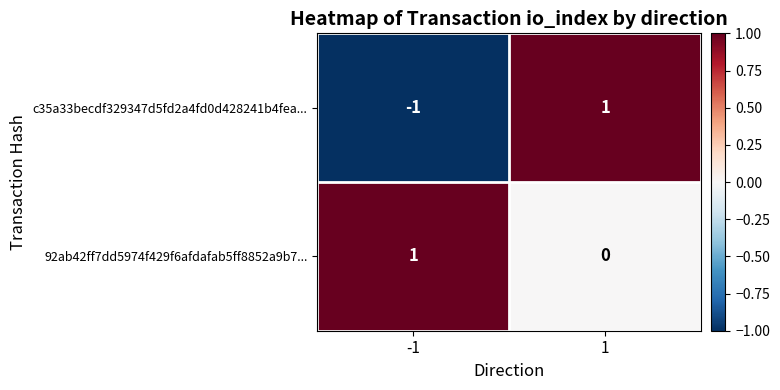

Rank the series by their average value, from lowest to highest.

c35a33becdf329347d5fd2a4fd0d428241b4fea..., 92ab42ff7dd5974f429f6afdafab5ff8852a9b7...